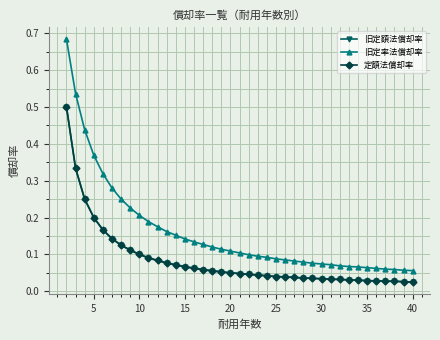

Is this an area chart (filled region under the line)?

No